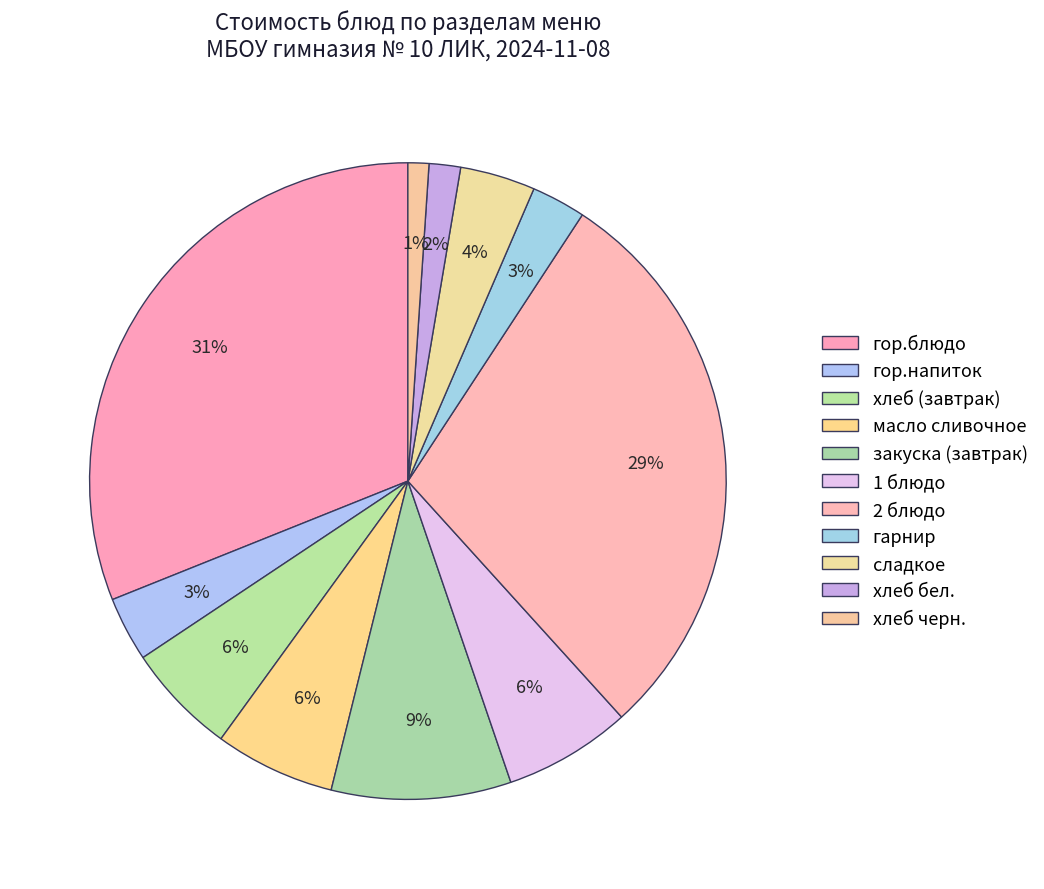

Count the number of slices in the pie.

11